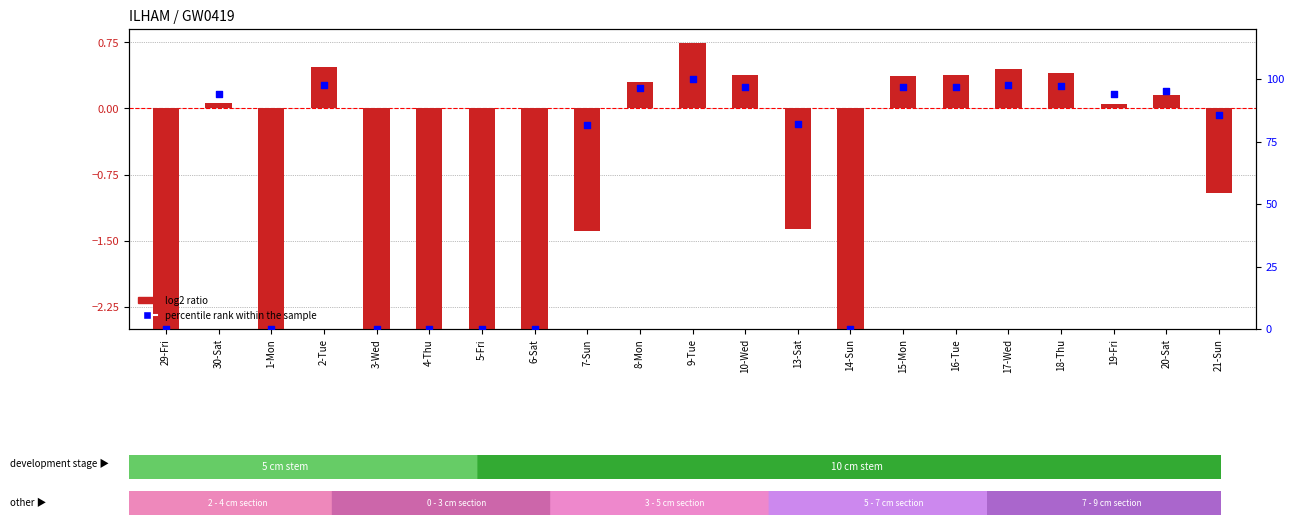

Which series has the widest spread of Y values?

percentile rank within the sample